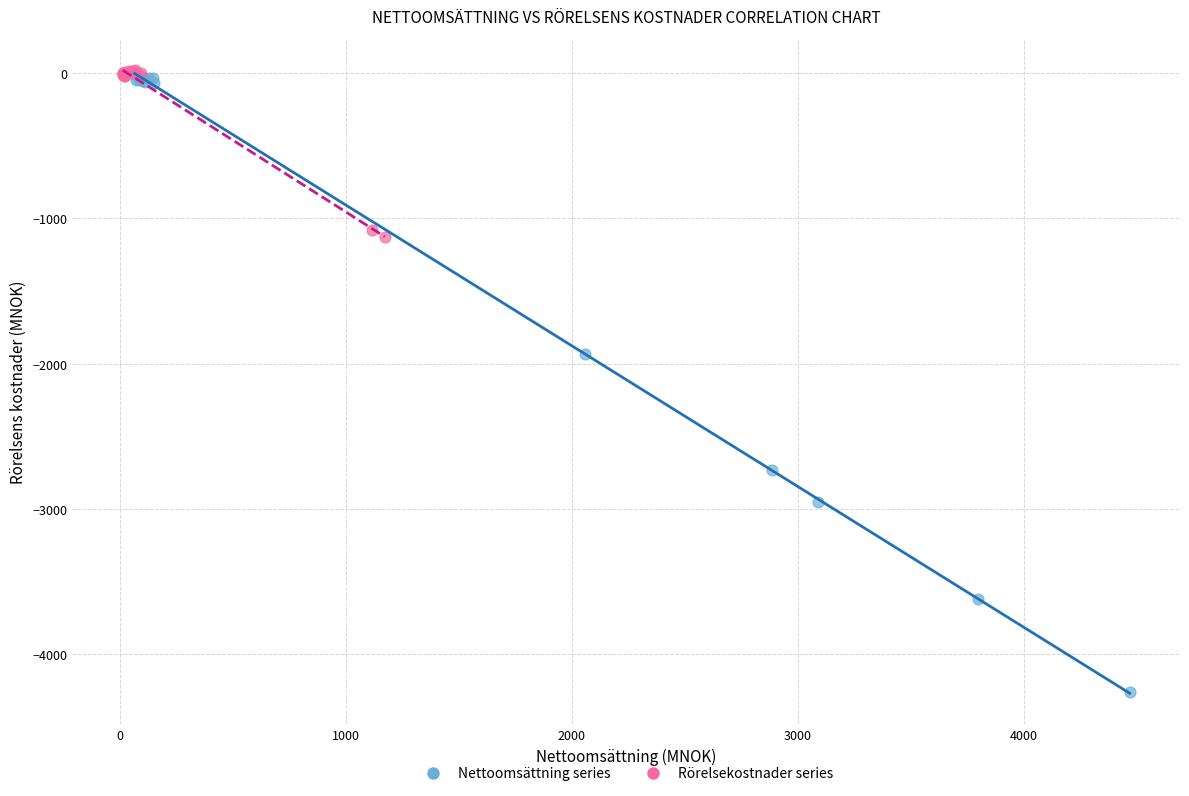

Which series contains the lowest Y value?

Nettoomsättning series